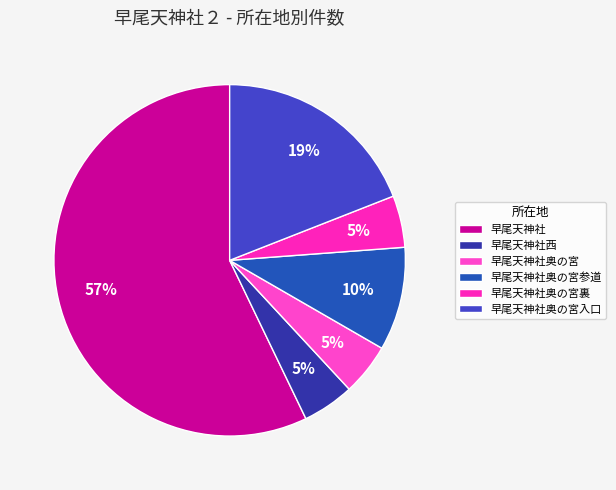

Is there a majority slice in this chart?

Yes